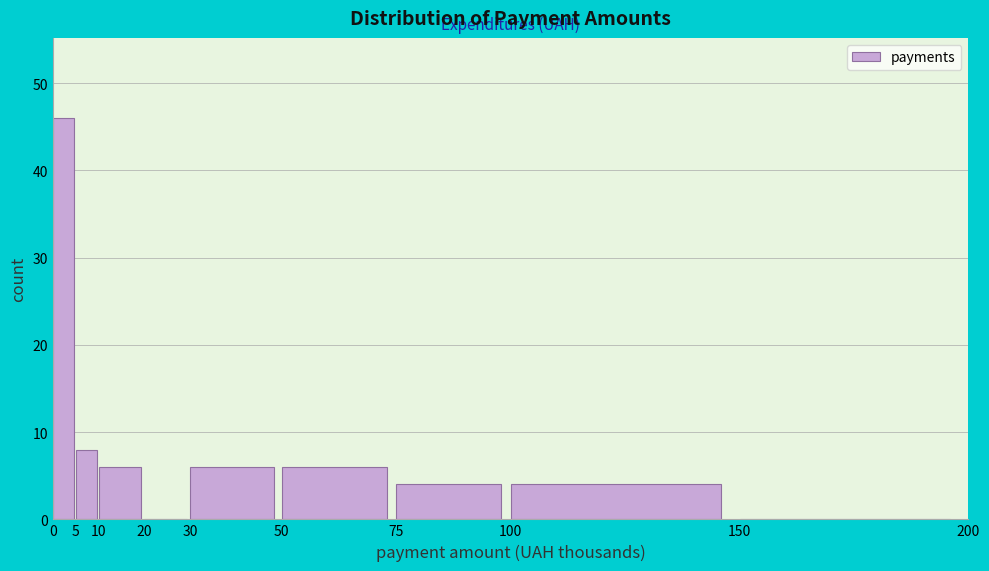

What is the height of the bar covering 30 to 50 on the x-axis? The values are not printed on the chart, so give them approximately, as read against the axis.

6